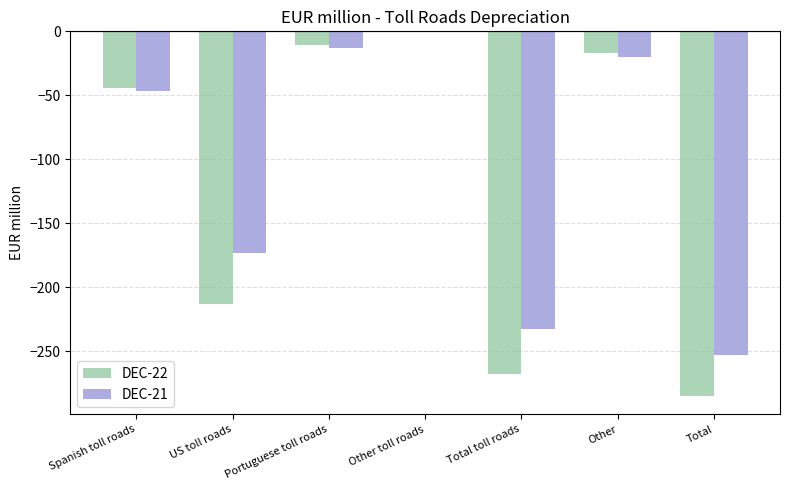

Which category has the highest value in the DEC-22 series?

Other toll roads